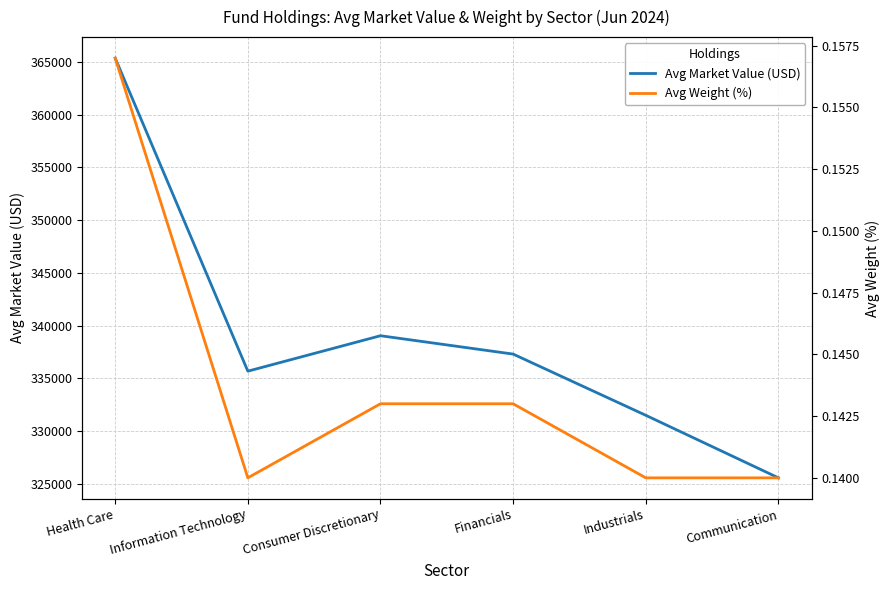

What is the label of the 1st point from the left?

Health Care